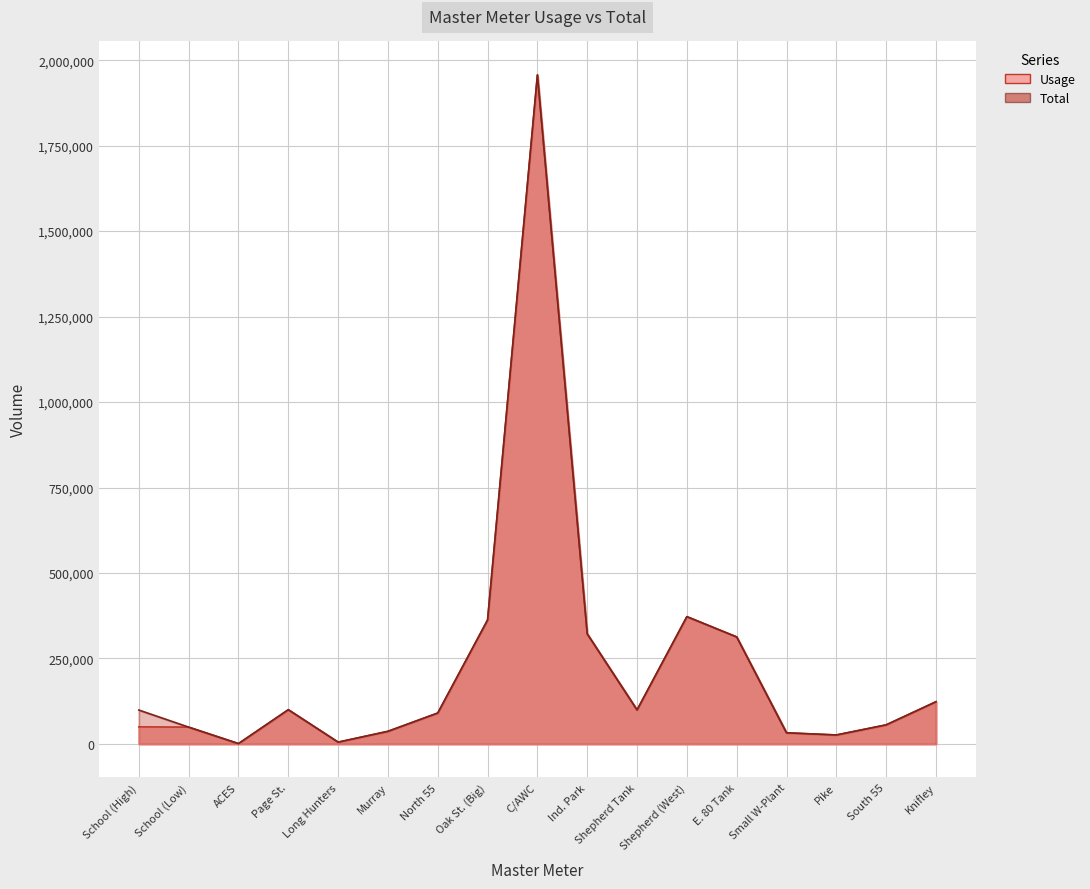

What is the minimum value shown in the chart?

1000